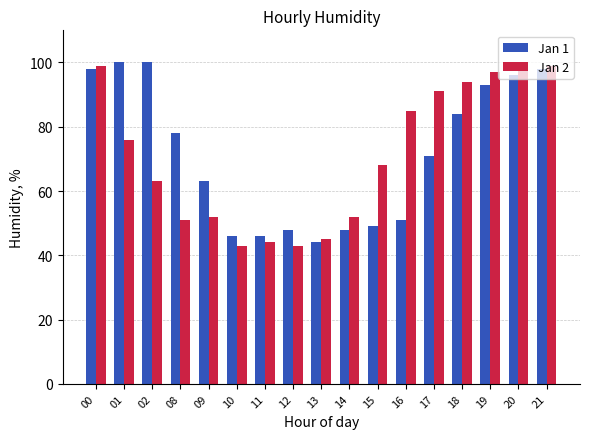

What are all the series names shown in the legend?

Jan 1, Jan 2